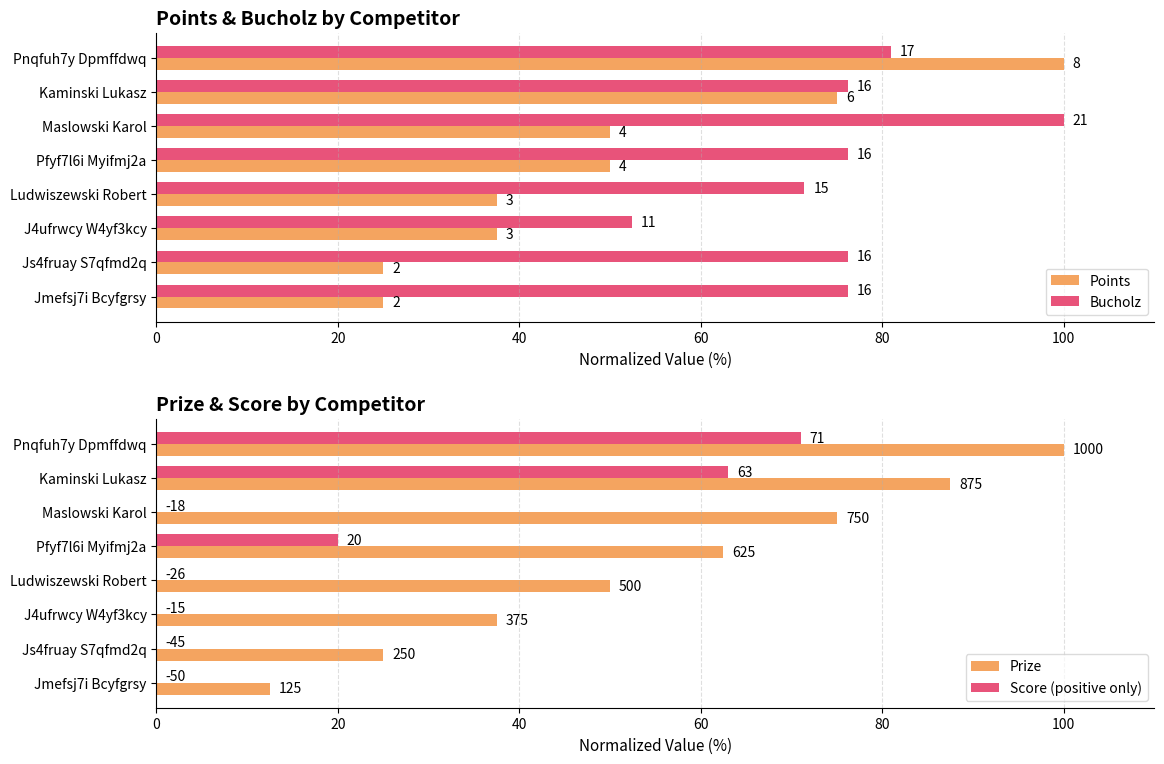

Are the bars horizontal?

Yes